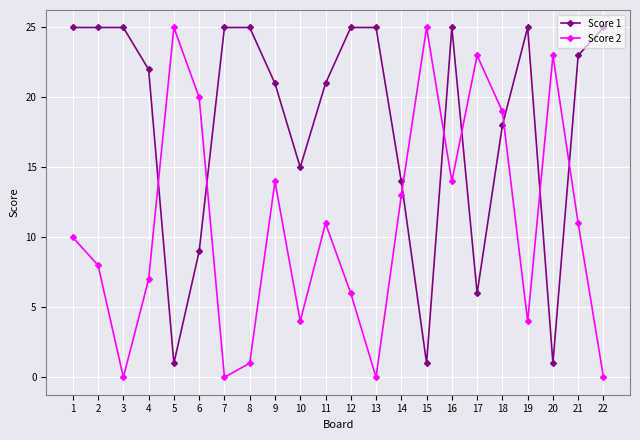

At which category is the sum across all series the highest?

16